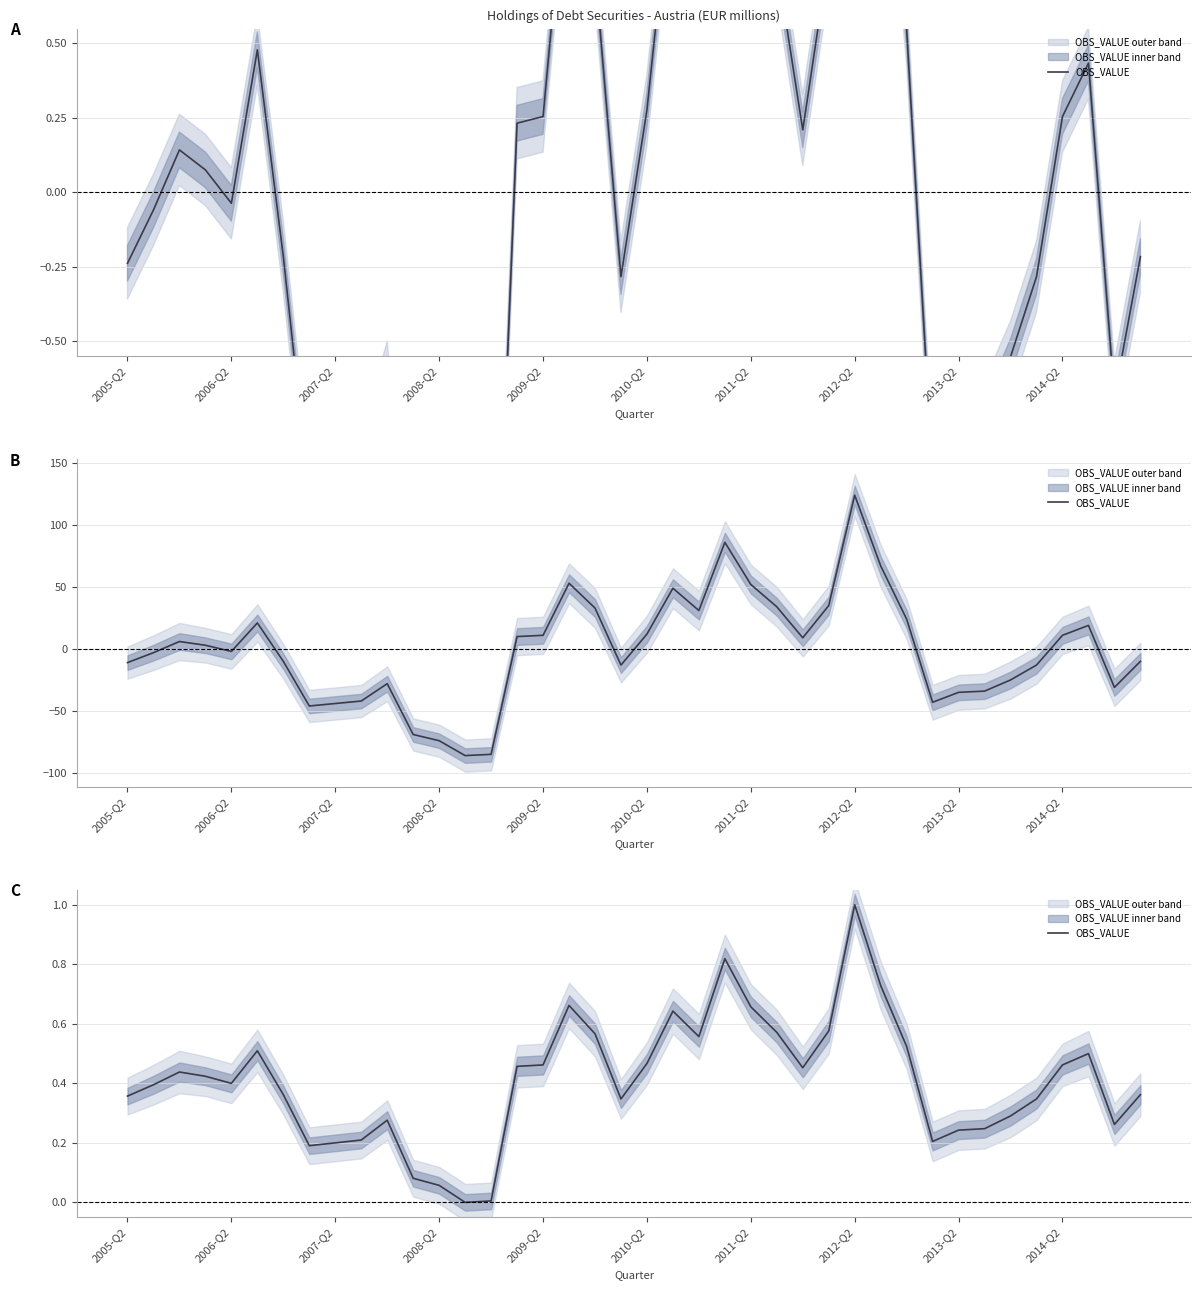

Does the chart display data point markers on the line(s)?

No